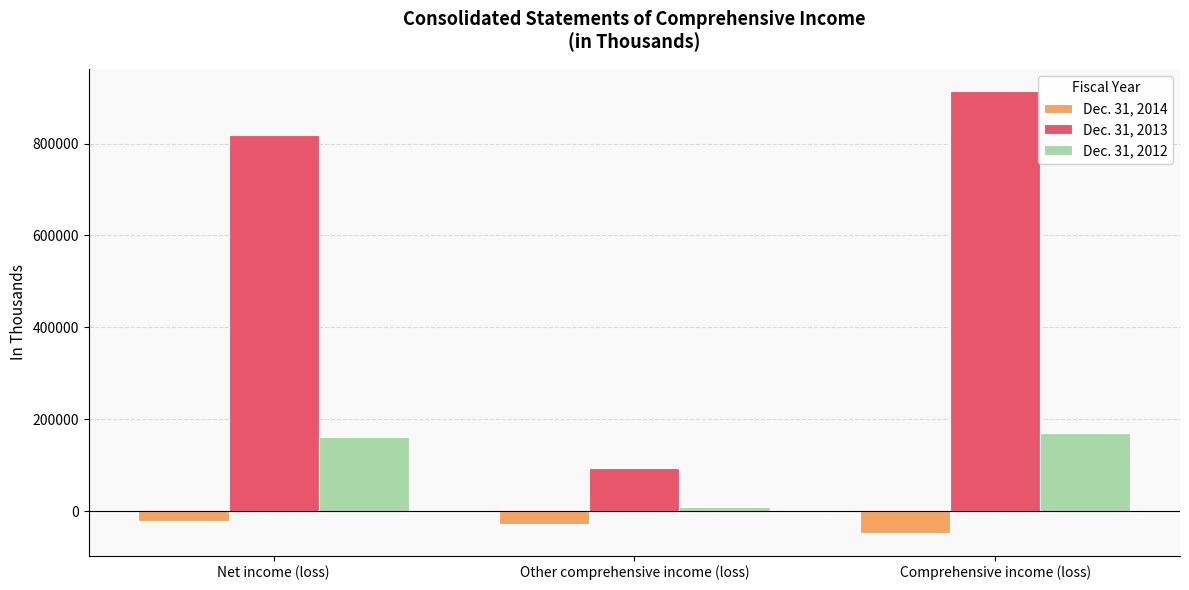

Which series has the widest spread of values?

Dec. 31, 2013